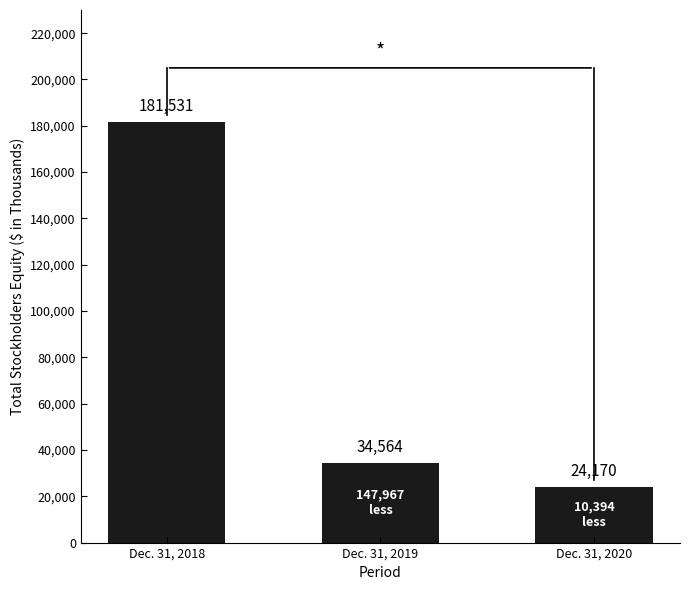

Rank the categories by value from lowest to highest.

Dec. 31, 2020, Dec. 31, 2019, Dec. 31, 2018